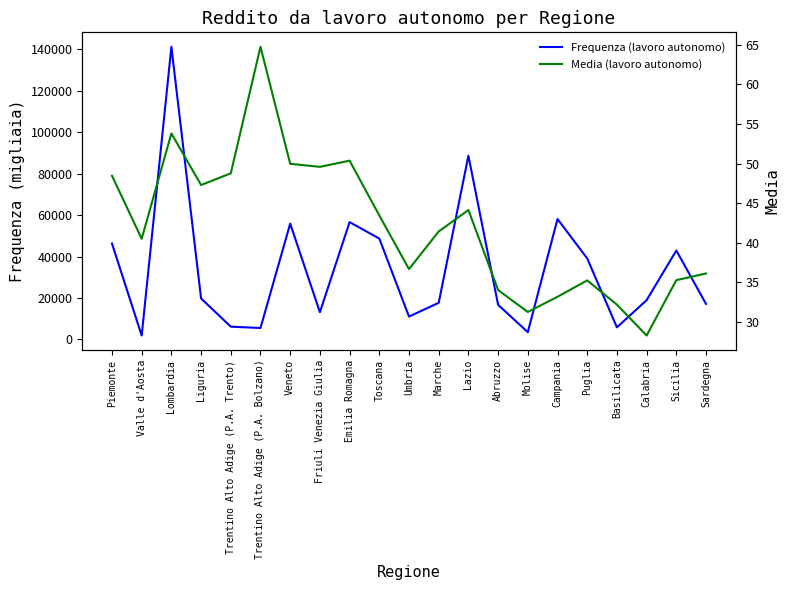

Which category has the highest value across all series?

Lombardia